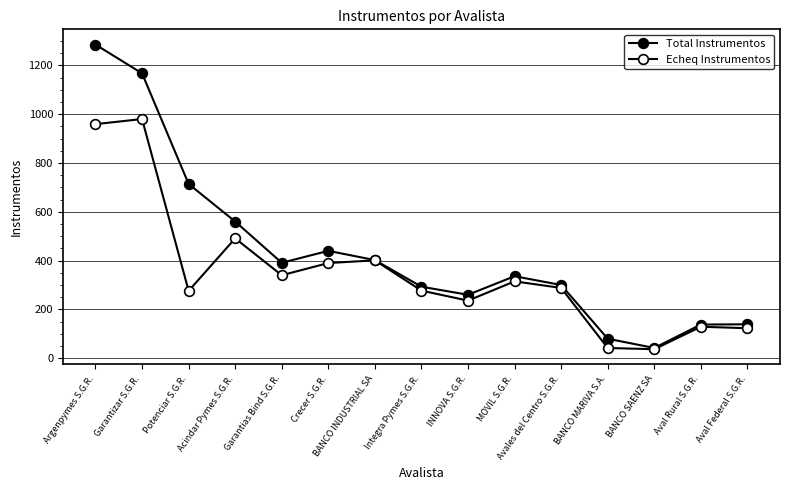

How many lines are shown in the chart?

2